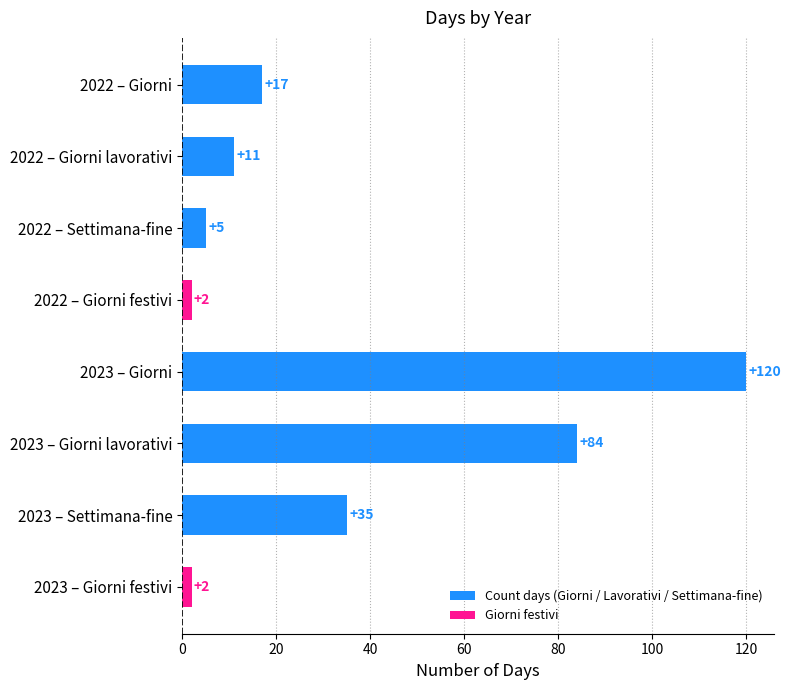

Is it true that the value at 2022 – Settimana-fine is 5?

True